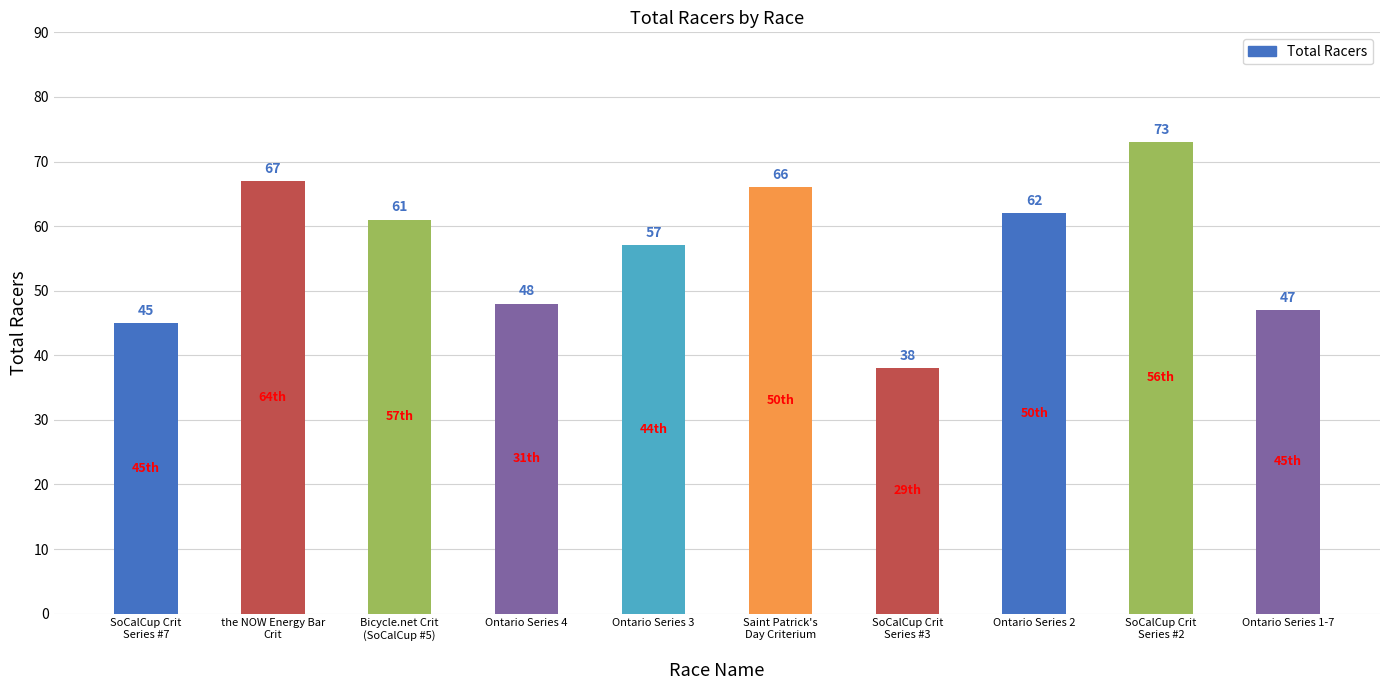

Is it true that the value at Saint Patrick's
Day Criterium is 104?

False